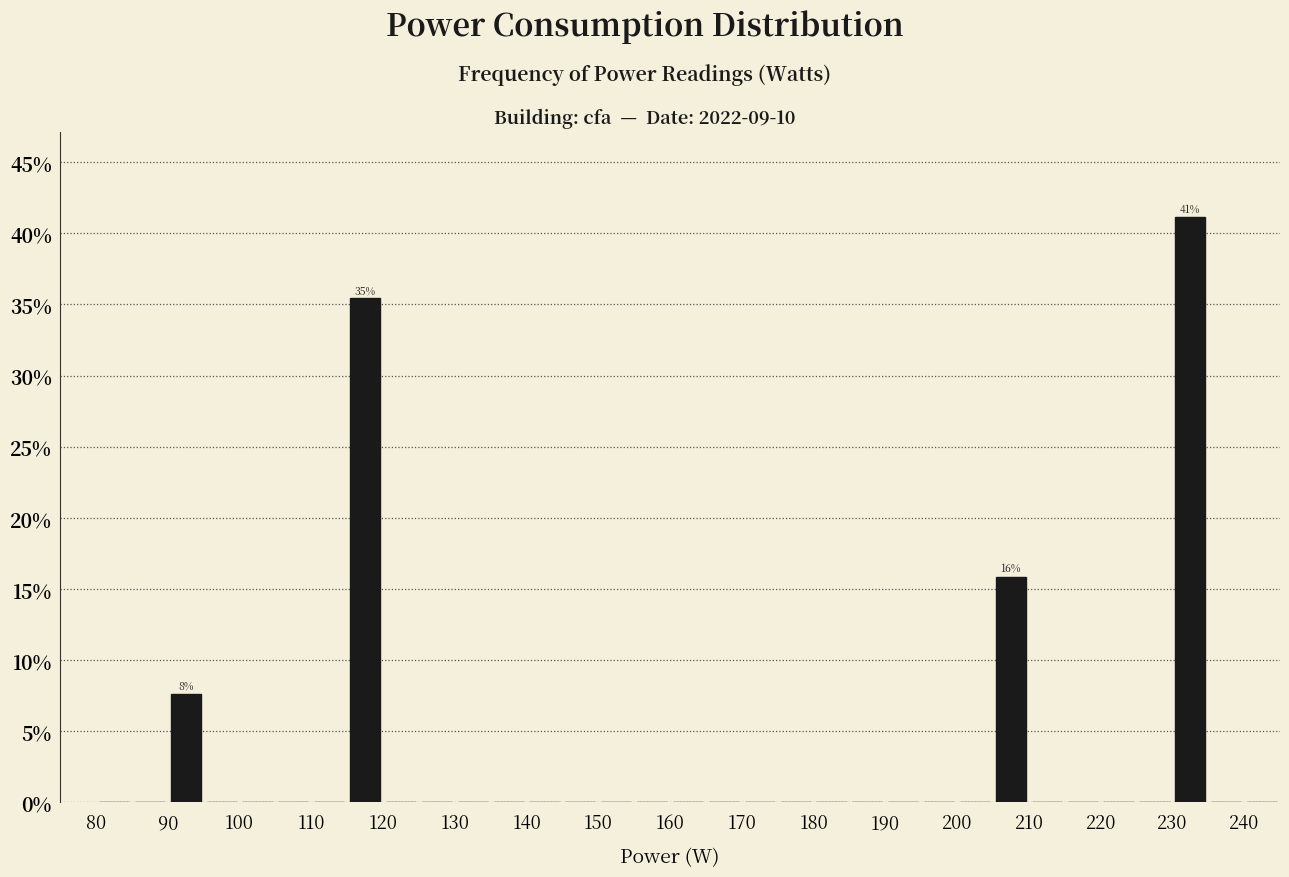

Which range on the x-axis has the tallest bar?

230 to 235